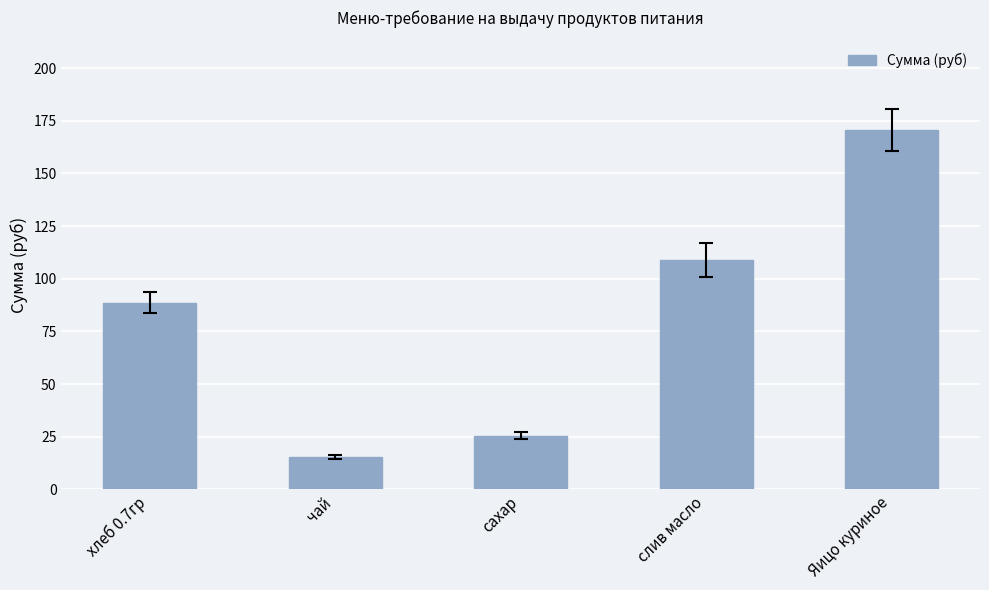

Reading left to right, list all the values displayed in this chart.

88.6	15.5	25.6	108.8	170.5